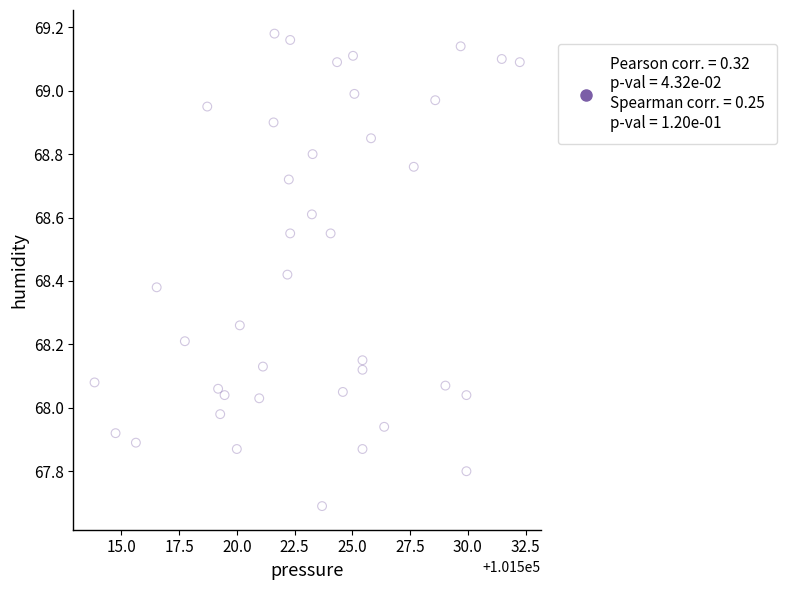

What is the range of X values (max minus min)?

18.4